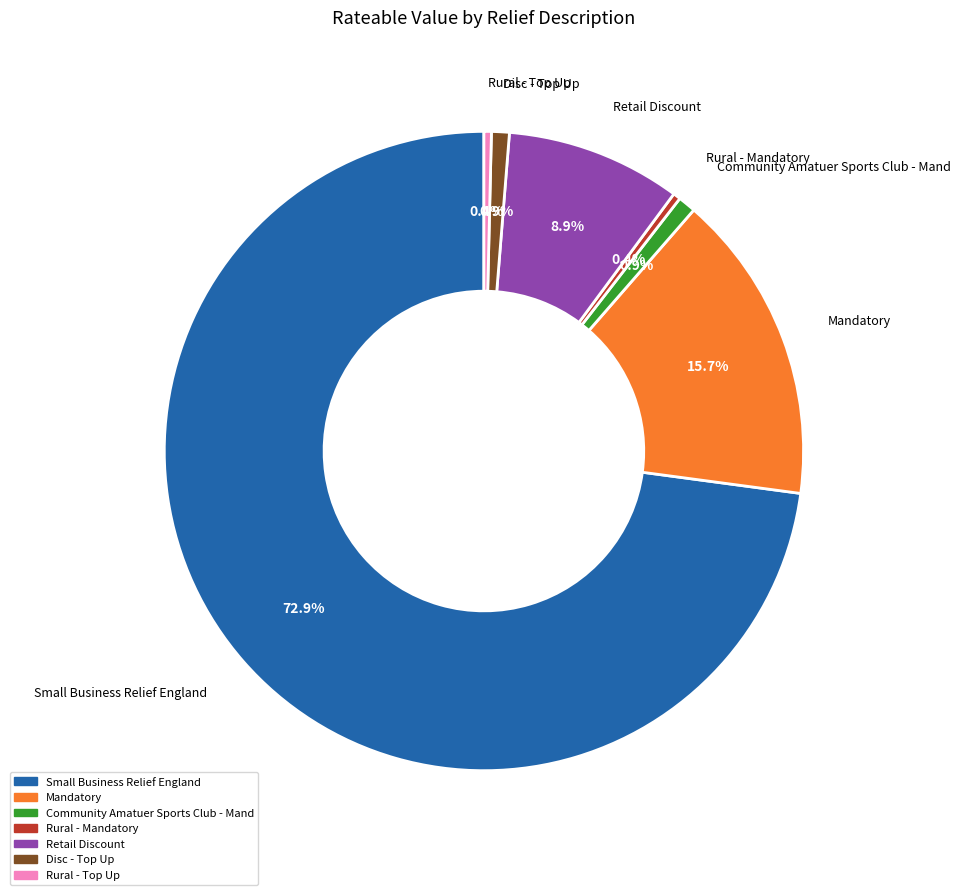

Count the number of slices in the pie.

7